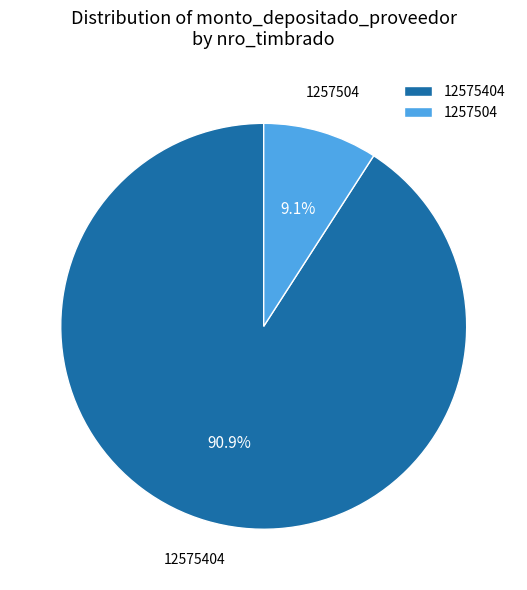

Combined, do 12575404 and 1257504 account for over 50%?

Yes